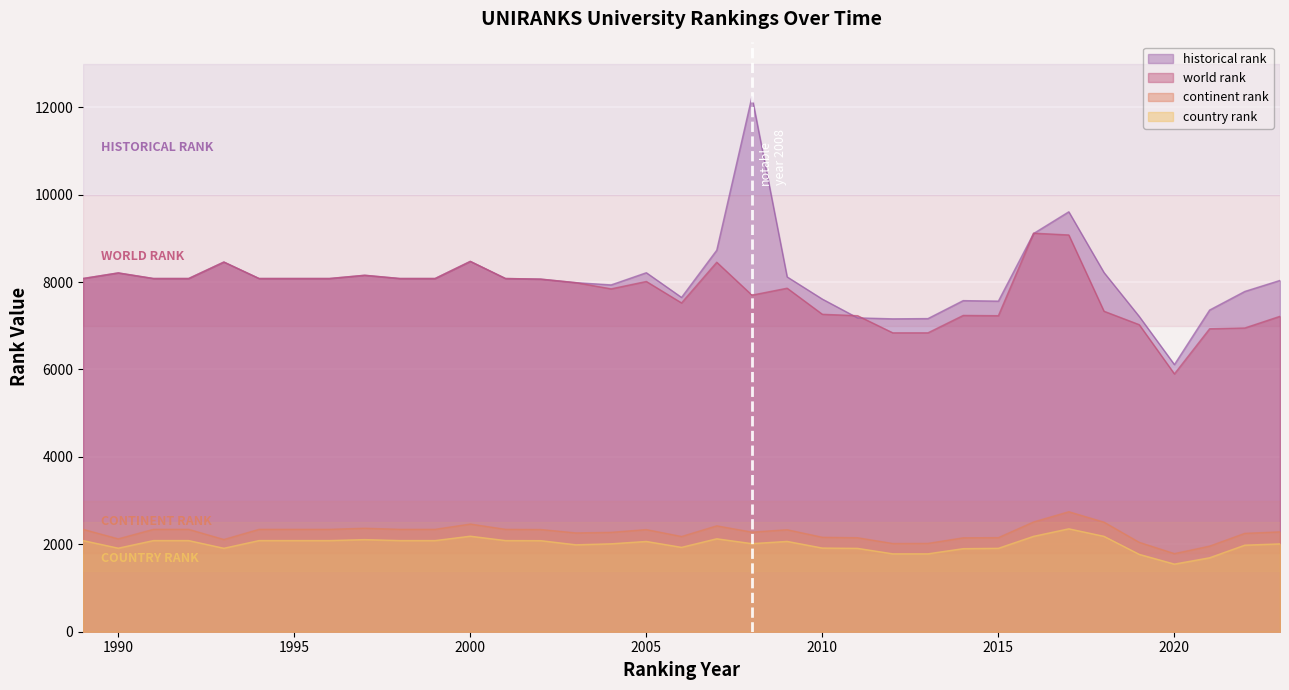

Is it true that world rank equals 7523 at 2006?

True